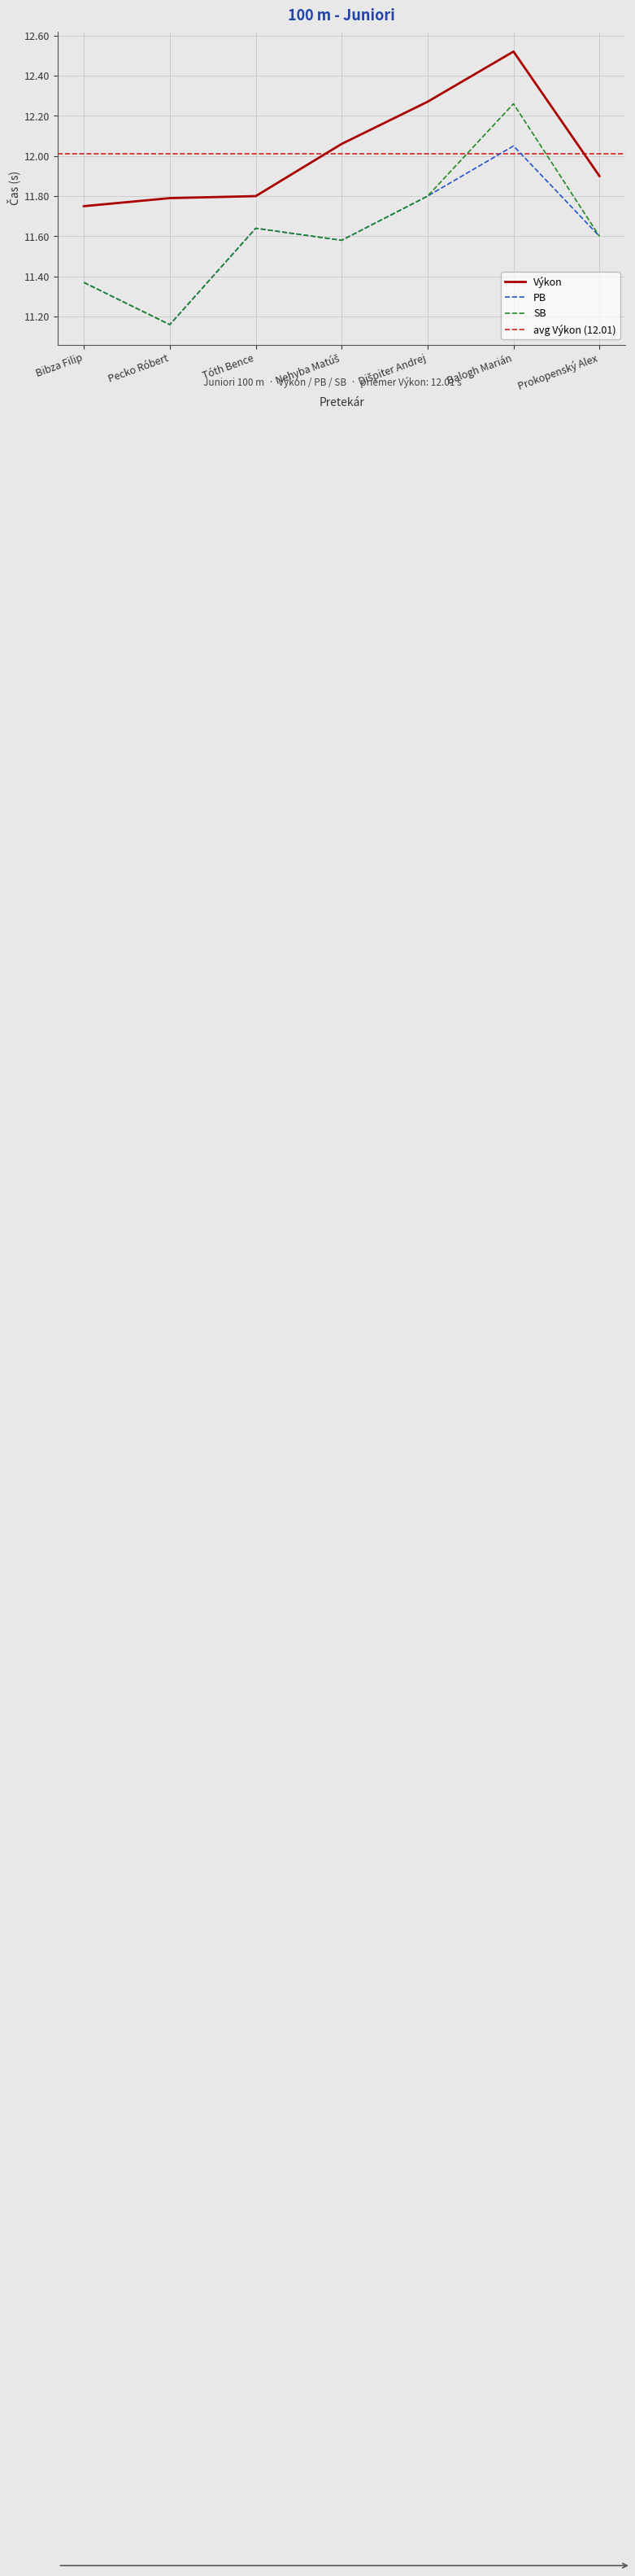

What position from the right is Balogh Marián?

2